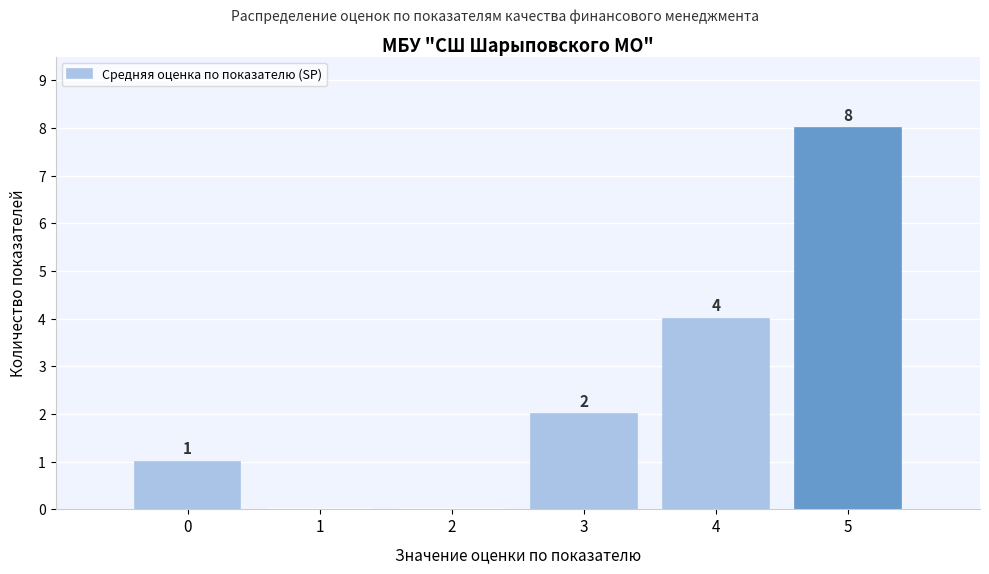

Reading left to right, transcribe all the data shown in this chart.

0=1	1=0	2=0	3=2	4=4	5=8